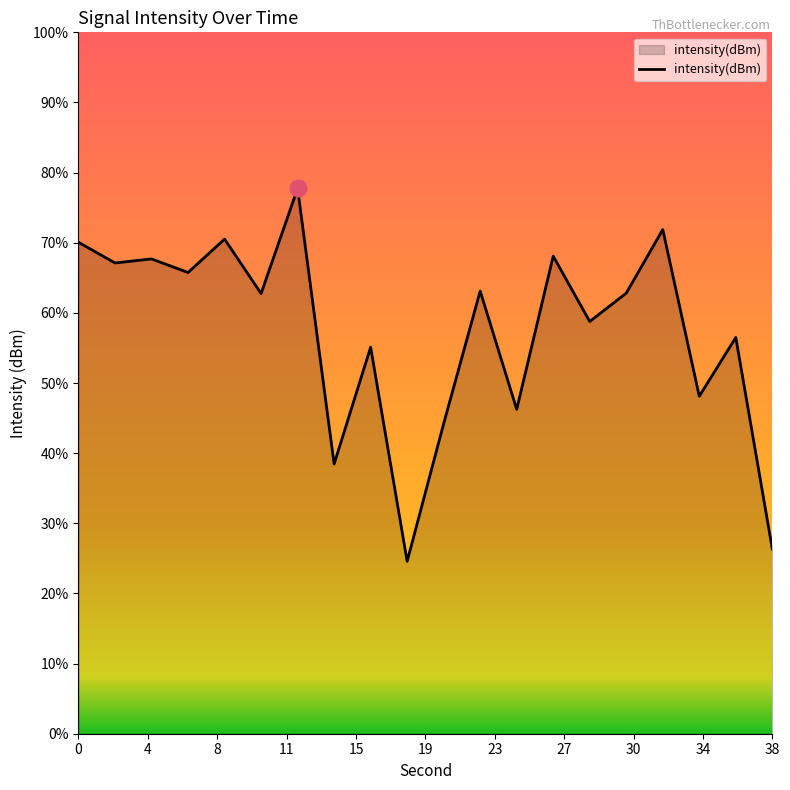

How many points are higher than both their immediate neighbors (excluding endpoints)?

8